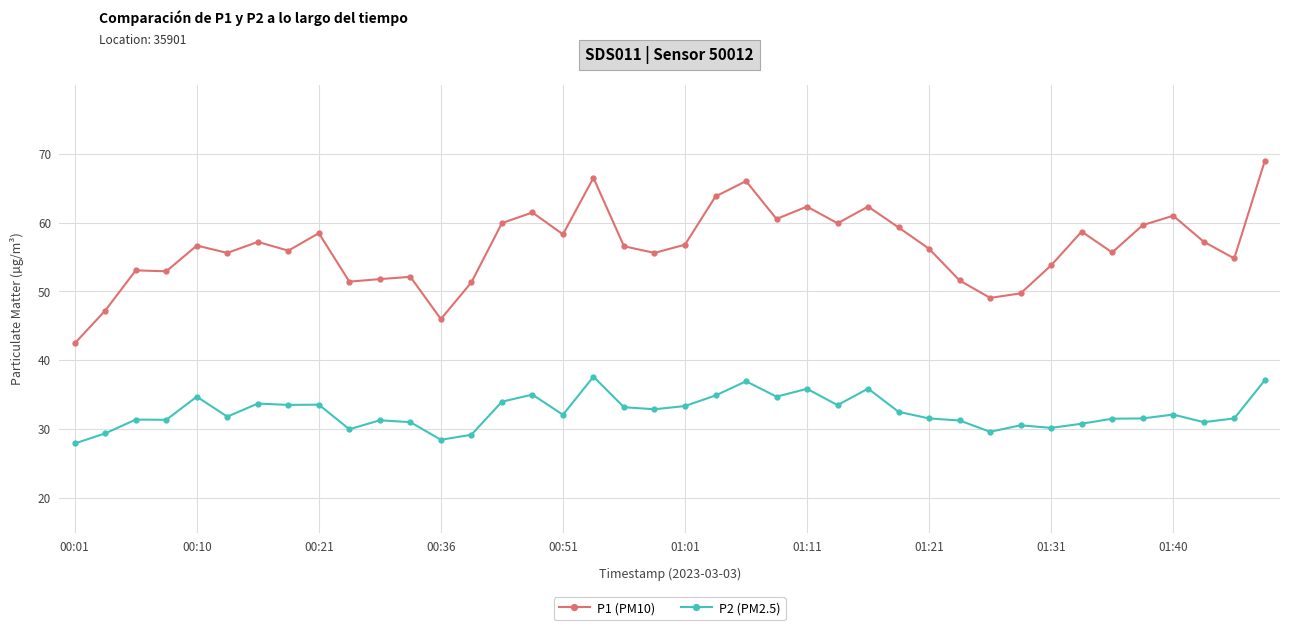

List the series in order of their overall mean, lowest first.

P2 (PM2.5), P1 (PM10)